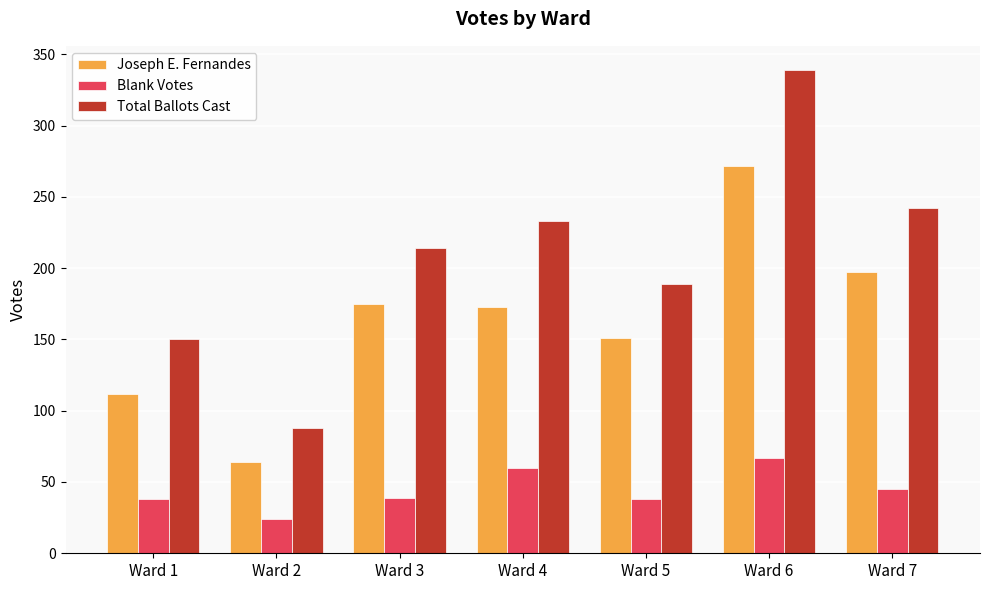

What is the difference between the highest and lowest values at Ward 2?

64